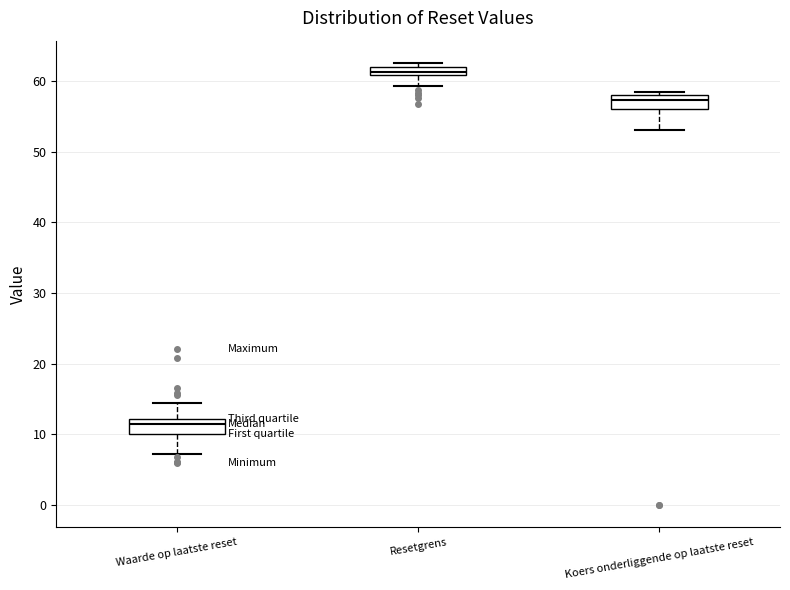

Where does the lower whisker of the box for Resetgrens end on the y-axis? The values are not printed on the chart, so give them approximately, as read against the axis.

59